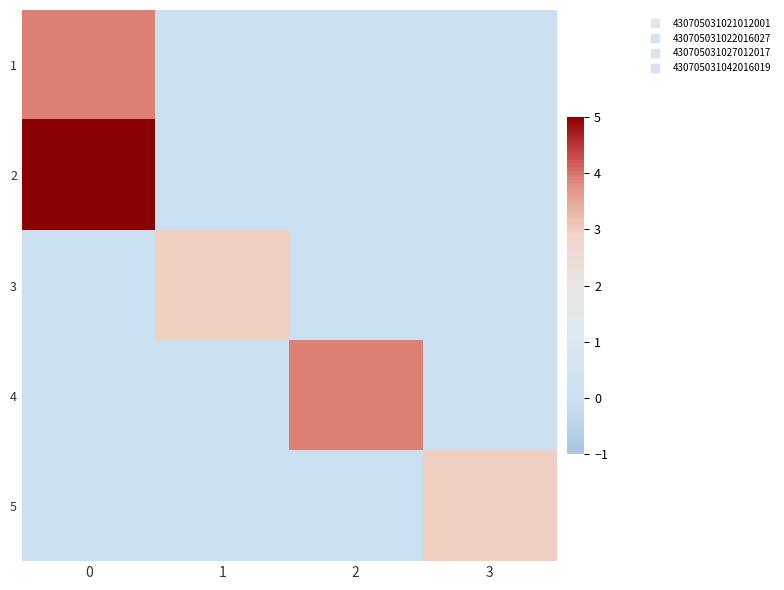

Reading right to left, what are all the values shown in this chart?

1: 3=0.0	2=0.0	1=0.0	0=3.9
2: 3=0.0	2=0.0	1=0.0	0=5.0
3: 3=0.0	2=0.0	1=3.0	0=0.0
4: 3=0.0	2=3.9	1=0.0	0=0.0
5: 3=3.0	2=0.0	1=0.0	0=0.0